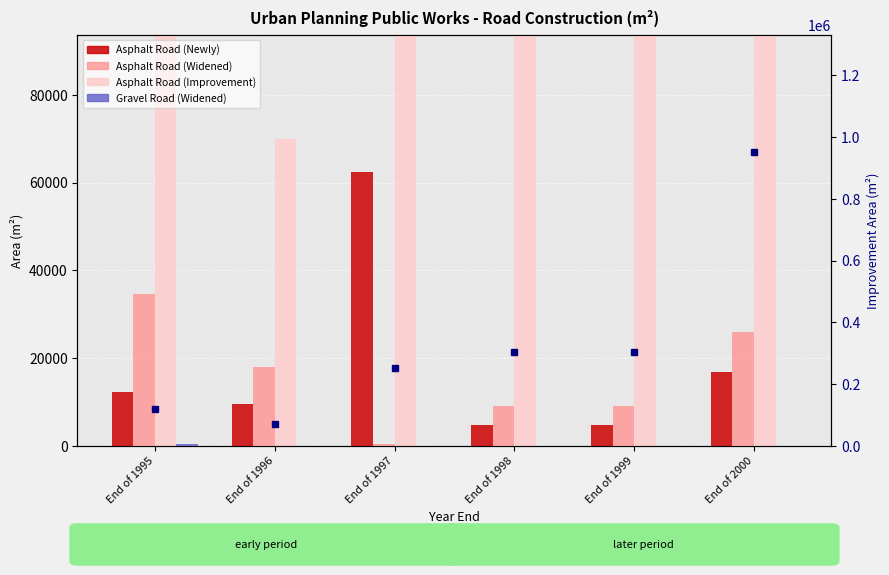

Which series has the largest range (max minus min)?

Asphalt Road (Improvement)